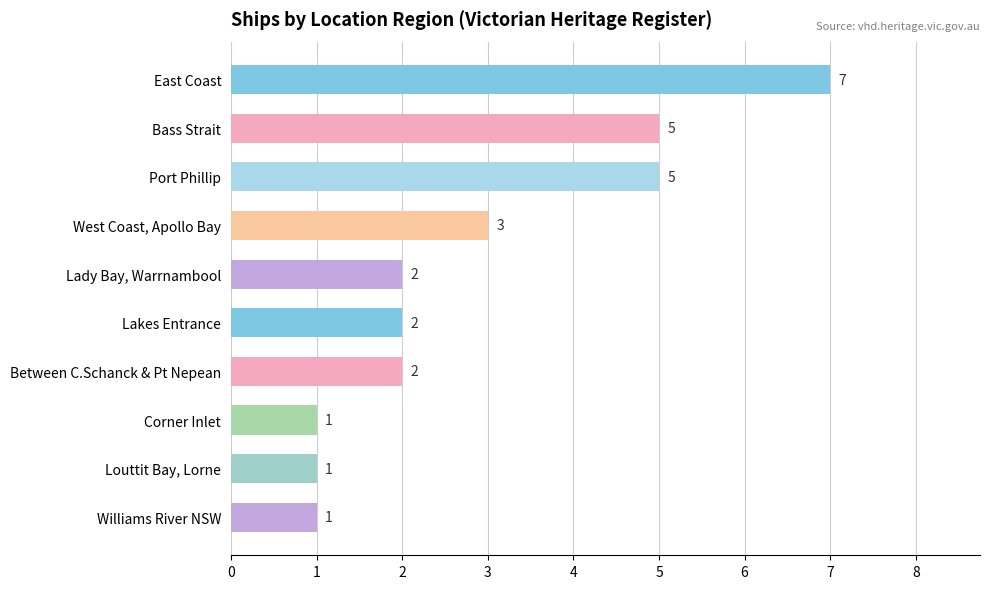

Is it true that the value at Corner Inlet is 2?

False